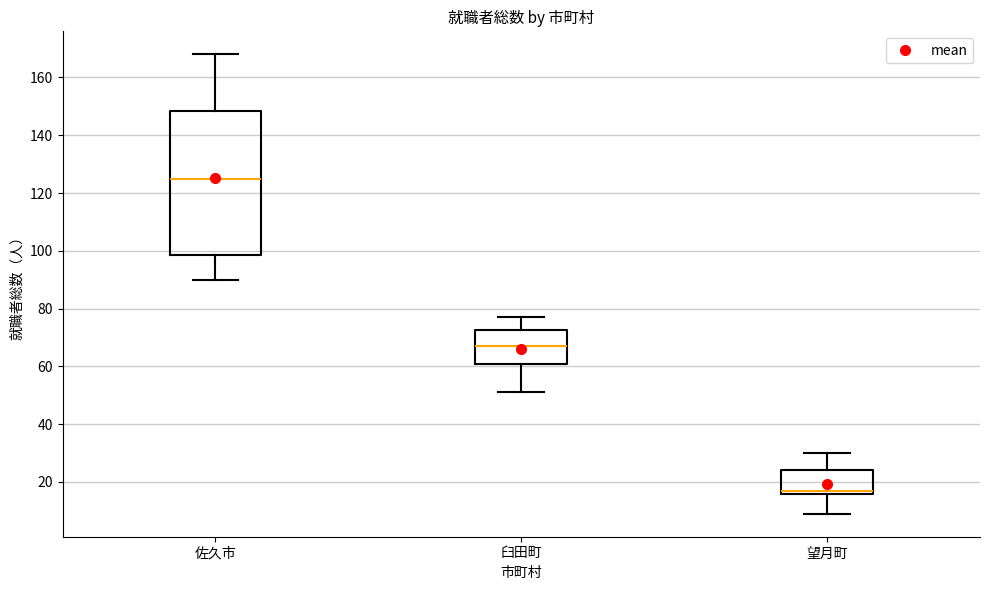

Reading left to right, read every box against the y-axis: the position of its median line, the range the box covers, and the ends of its whiskers. The values are not printed on the chart, so give them approximately, as read against the axis.

佐久市: median 126, box 98 to 148, whiskers 90 to 168
臼田町: median 68, box 62 to 72, whiskers 52 to 78
望月町: median 18, box 16 to 24, whiskers 10 to 30